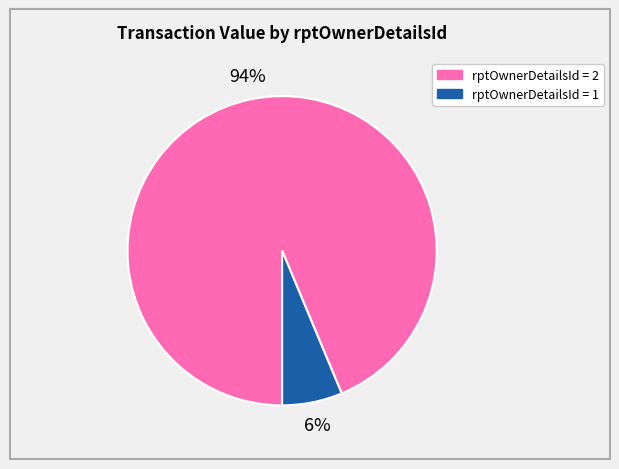

Which category accounts for the majority?

rptOwnerDetailsId = 2